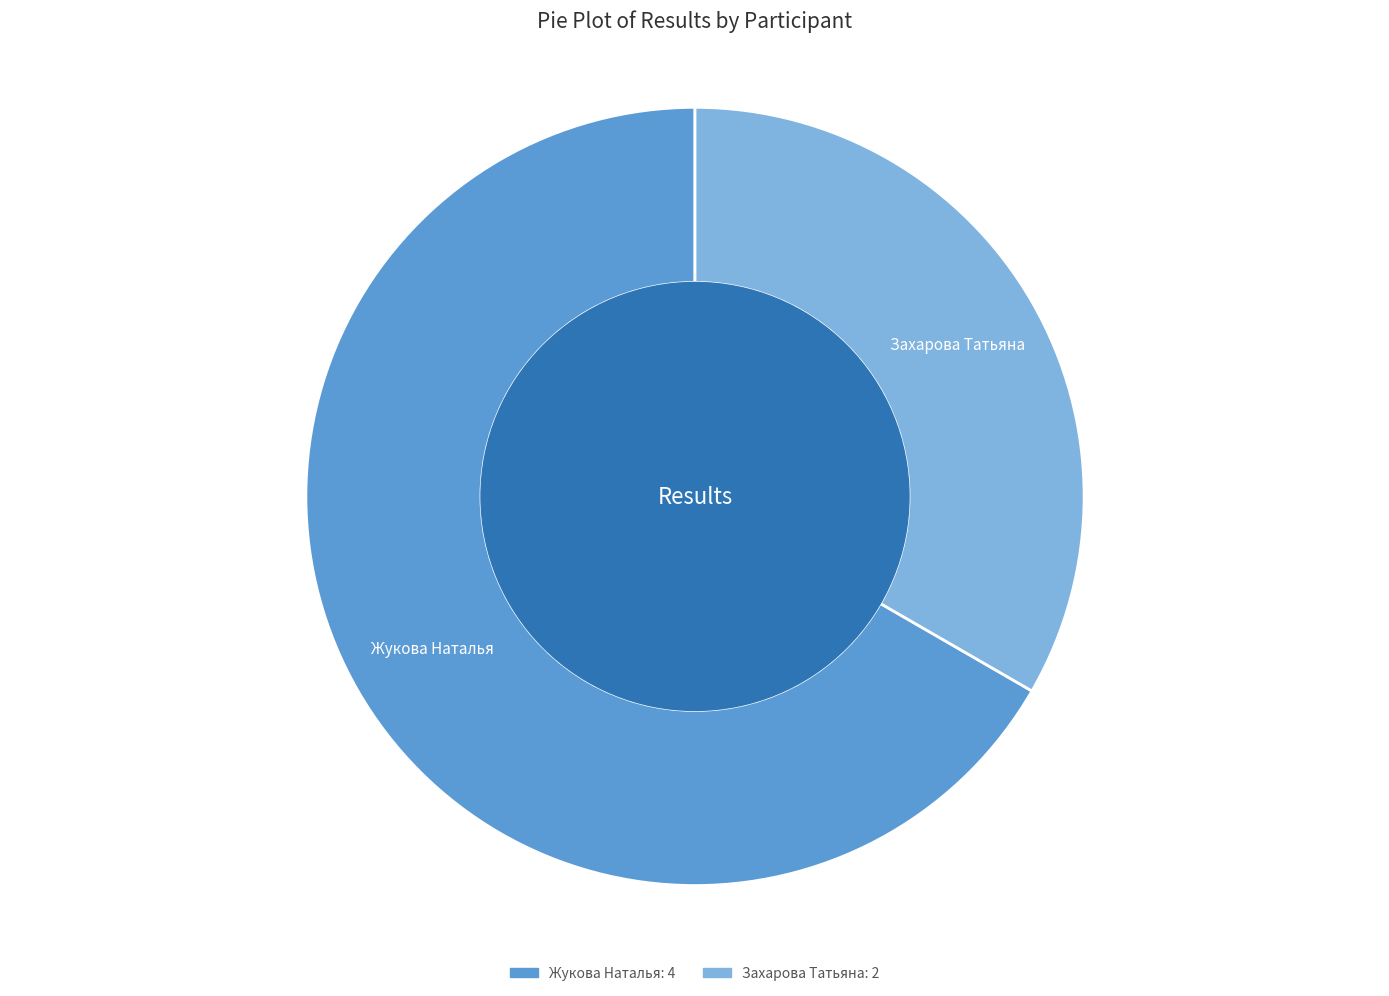

Which category accounts for the majority?

Жукова Наталья